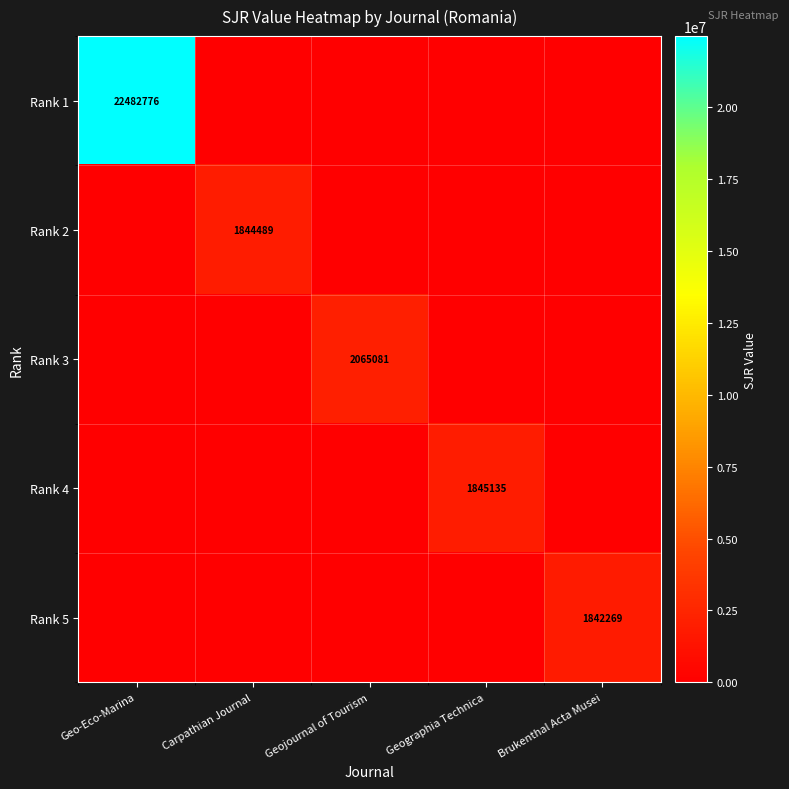

Which category has the lowest value in the Rank 5 series?

Geo-Eco-Marina